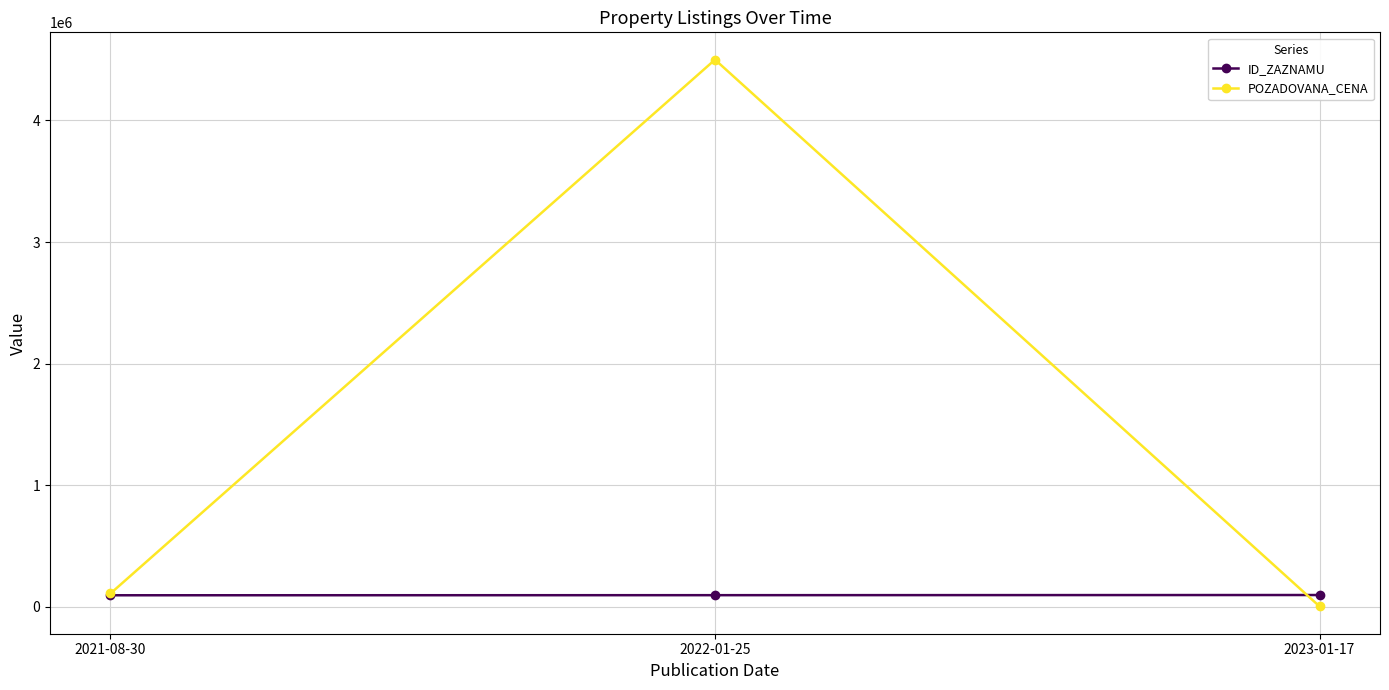

At which label does POZADOVANA_CENA reach its minimum?

2023-01-17